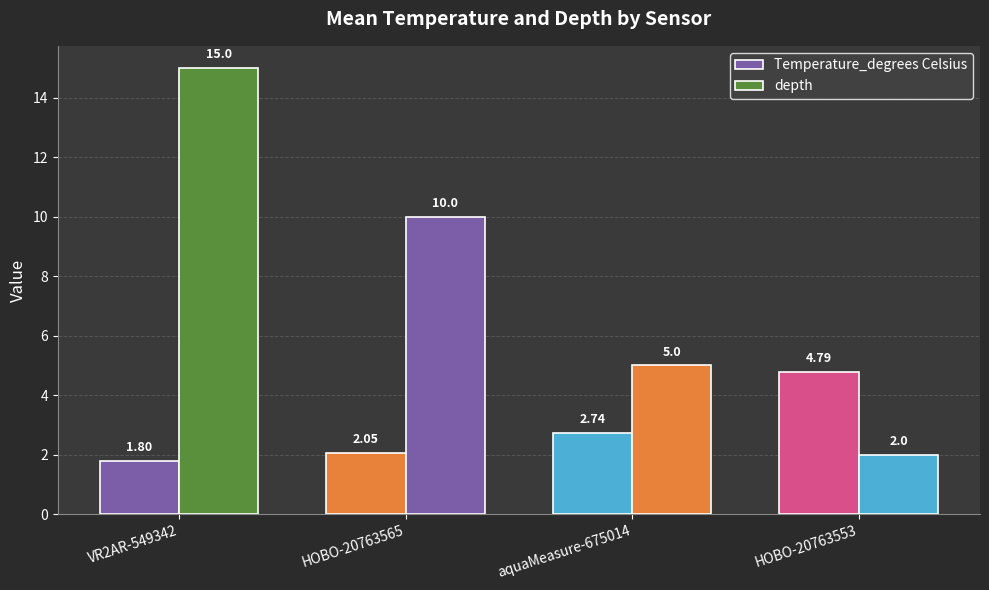

Which has a higher value, aquaMeasure-675014 or HOBO-20763553?

HOBO-20763553